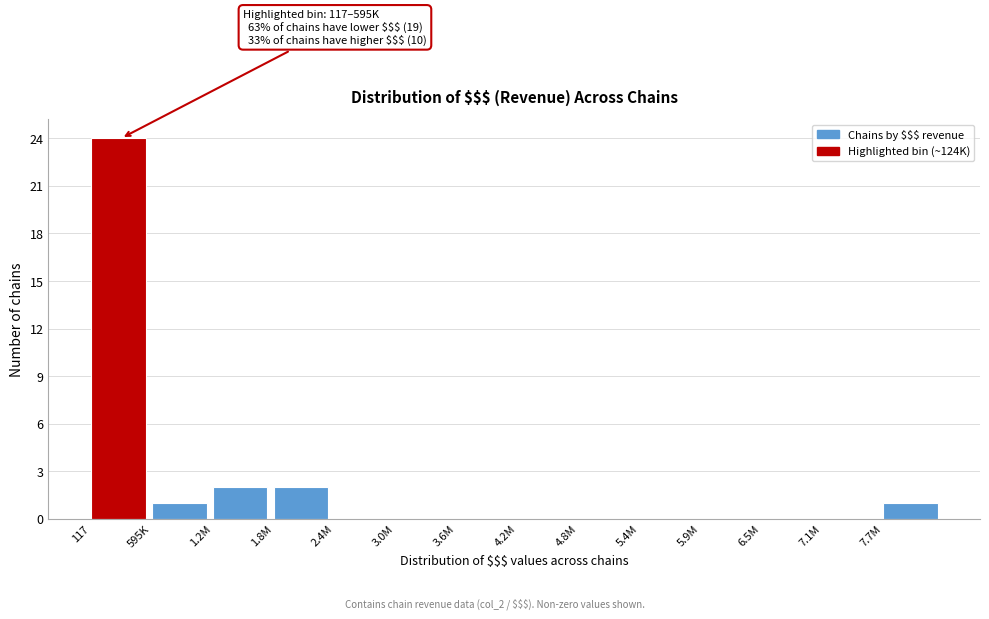

Reading left to right, what are all the values shown in this chart?

117=24	595K=1	1.2M=2	1.8M=2	2.4M=0	3.0M=0	3.6M=0	4.2M=0	4.8M=0	5.4M=0	5.9M=0	6.5M=0	7.1M=0	7.7M=1